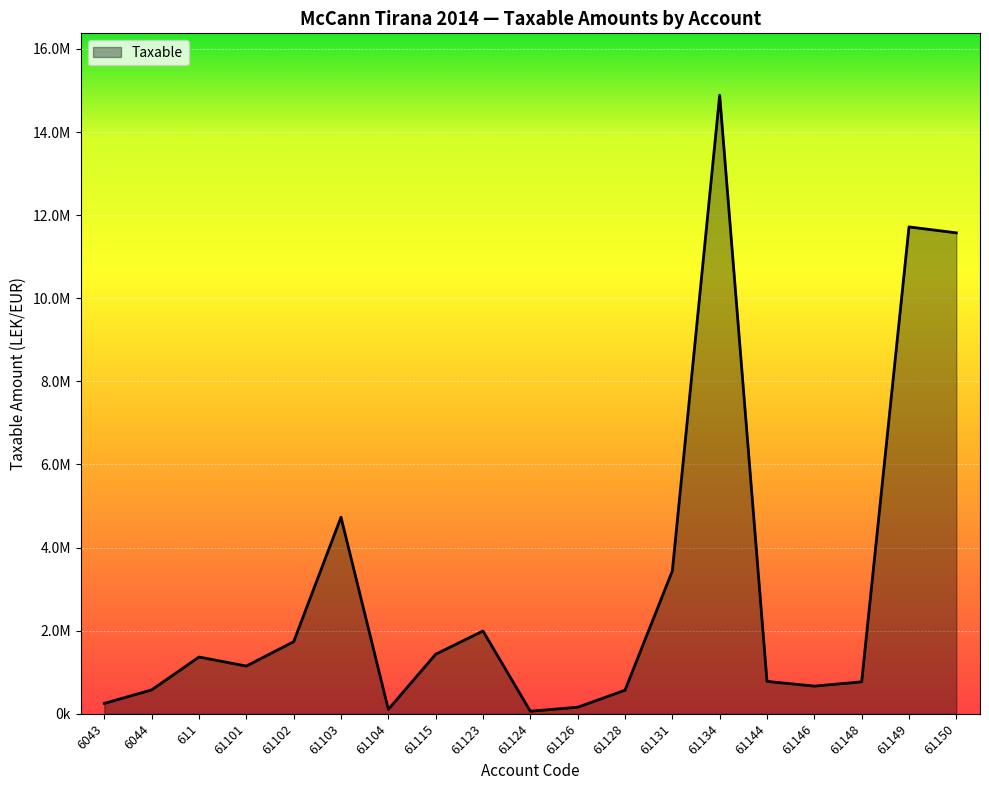

Reading left to right, extract all data points from this chart.

6043=250227.1	6044=575296.9	611=1366068.5	61101=1149043.7	61102=1735151.5	61103=4731146.9	61104=105900.0	61115=1433753.2	61123=1991862.2	61124=61813.2	61126=157990.0	61128=567460.5	61131=3437988.5	61134=14887859.8	61144=779642.1	61146=666085.5	61148=769080.9	61149=11717876.6	61150=11574631.1